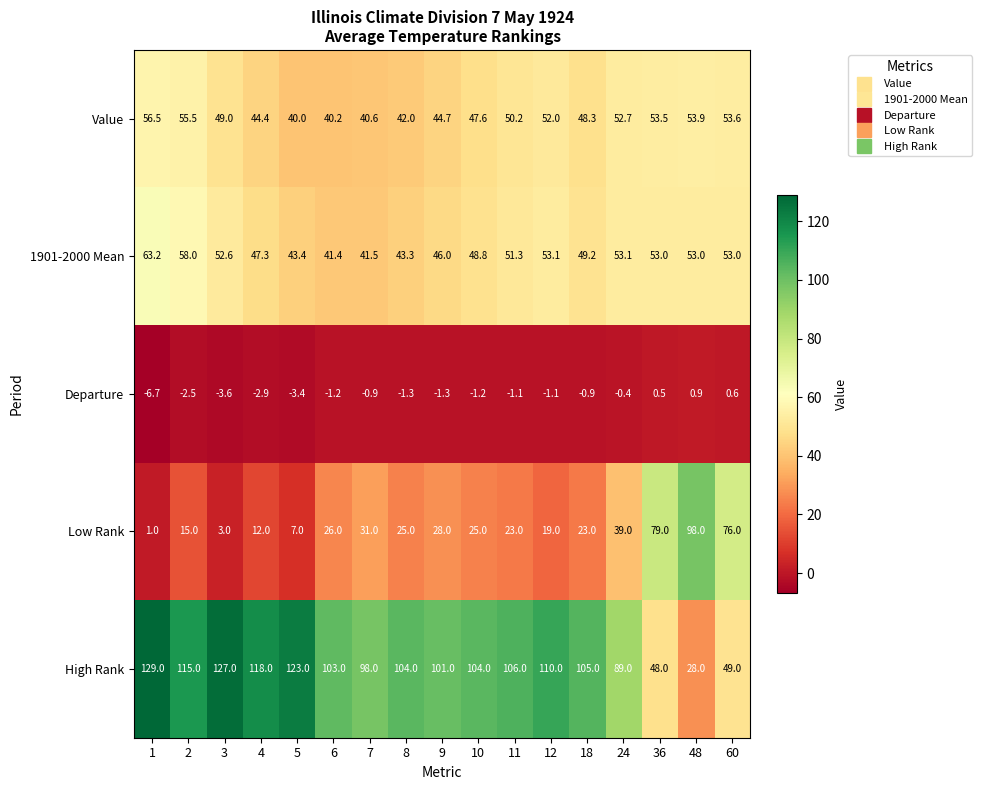

Which series has the largest range (max minus min)?

High Rank